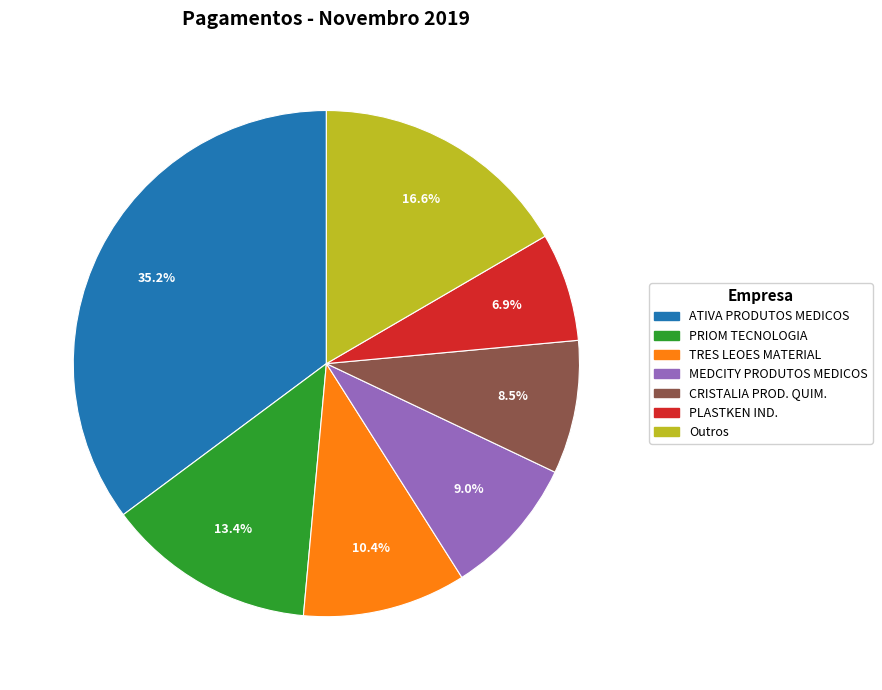

How many slices are in this pie chart?

7